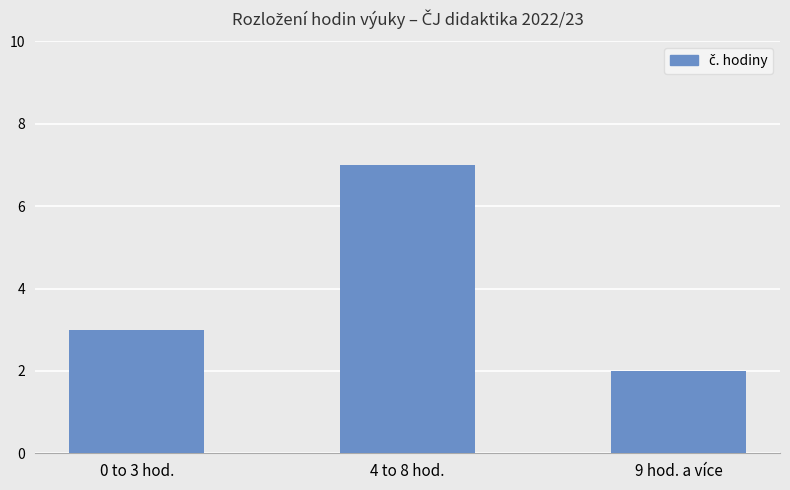

Reading right to left, extract all data points from this chart.

9 hod. a více=2	4 to 8 hod.=7	0 to 3 hod.=3